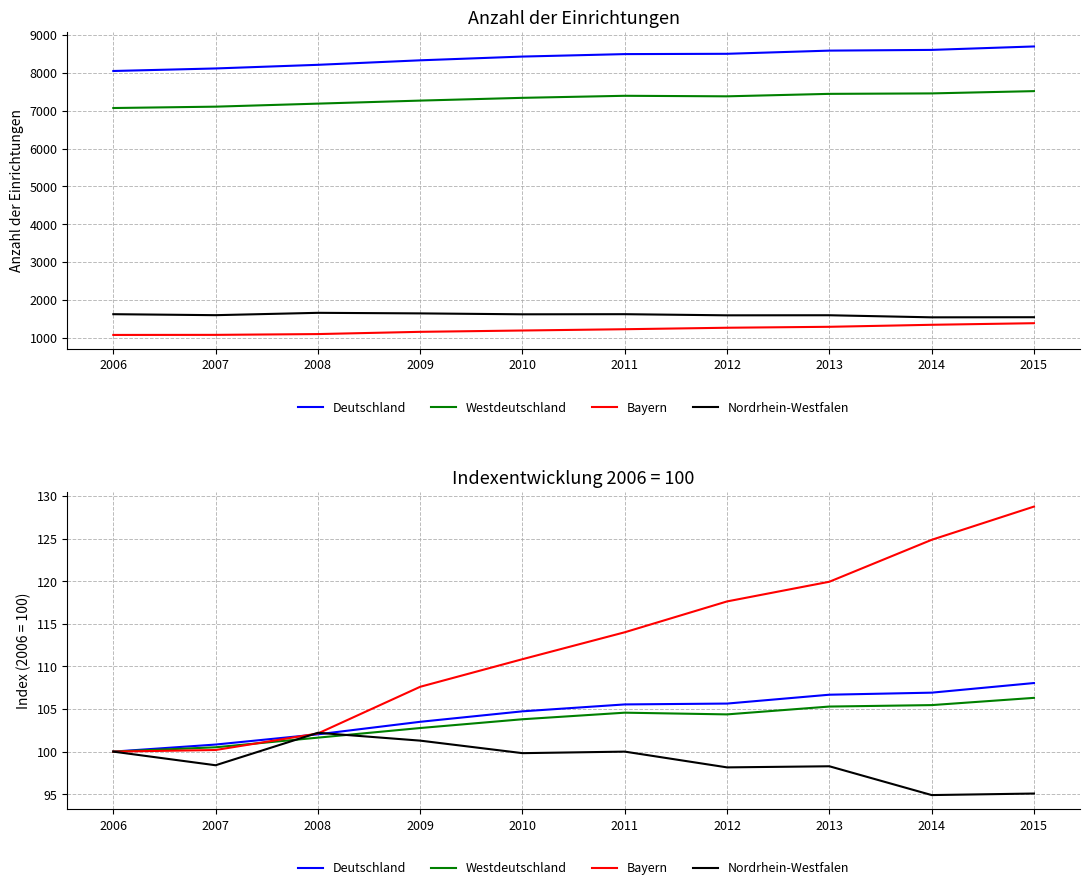

True or false: Nordrhein-Westfalen and Bayern cross at least once.

True